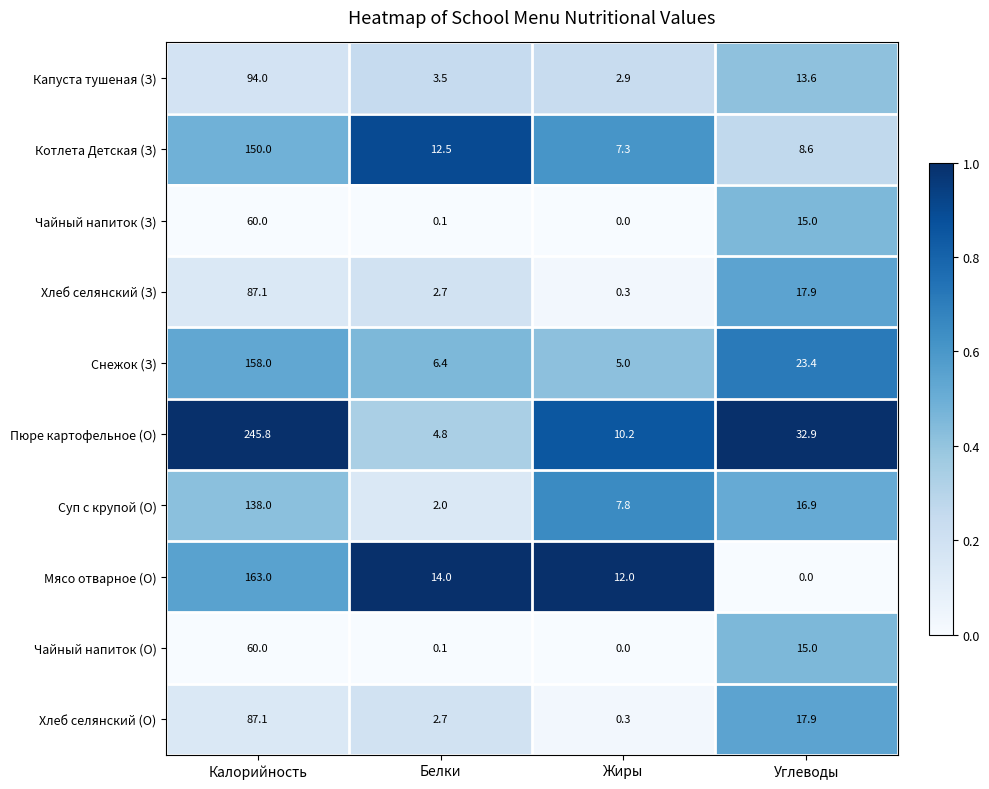

At how many categories does at least one series exceed 0?

4